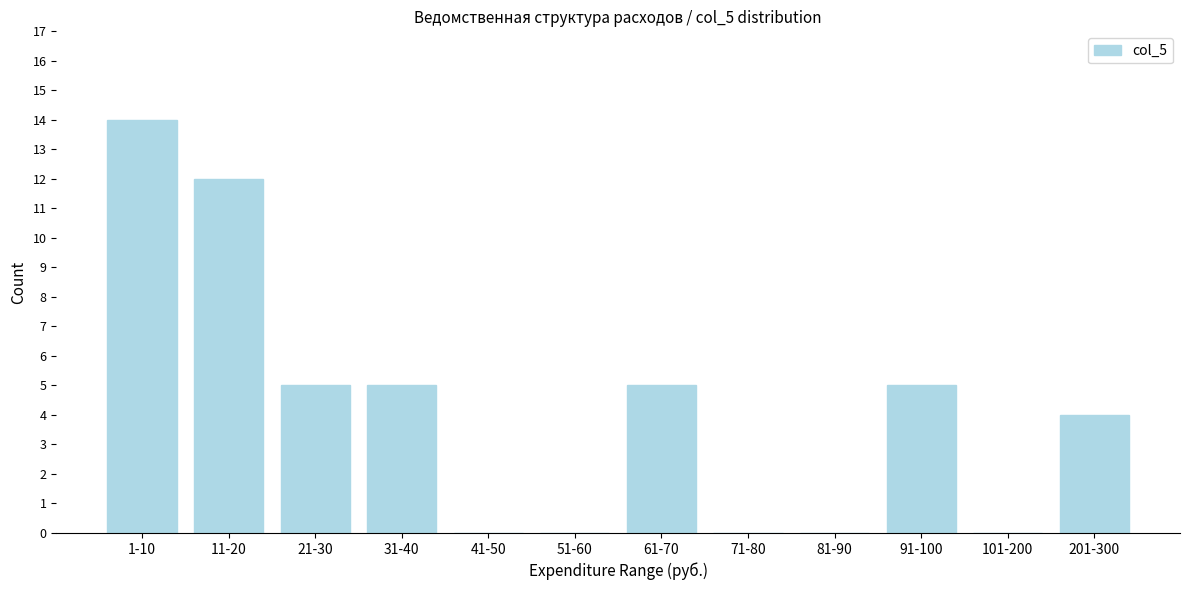

Reading left to right, extract all data points from this chart.

1-10=14	11-20=12	21-30=5	31-40=5	41-50=0	51-60=0	61-70=5	71-80=0	81-90=0	91-100=5	101-200=0	201-300=4